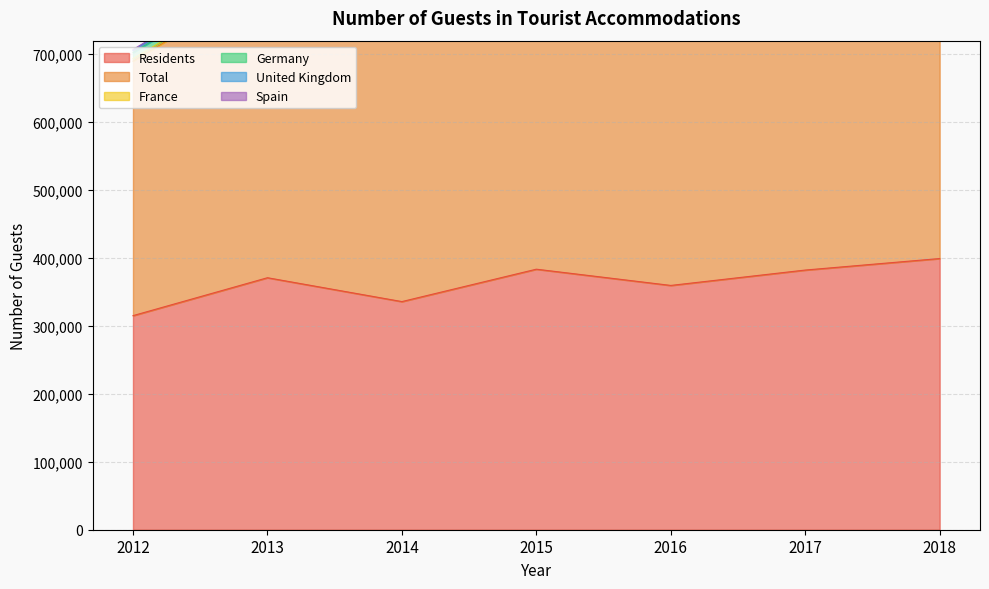

True or false: Total has a value of 883468 at 2016.

False